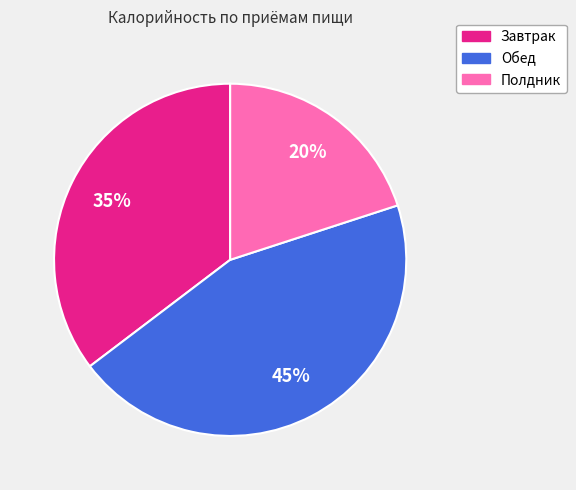

Count the number of slices in the pie.

3